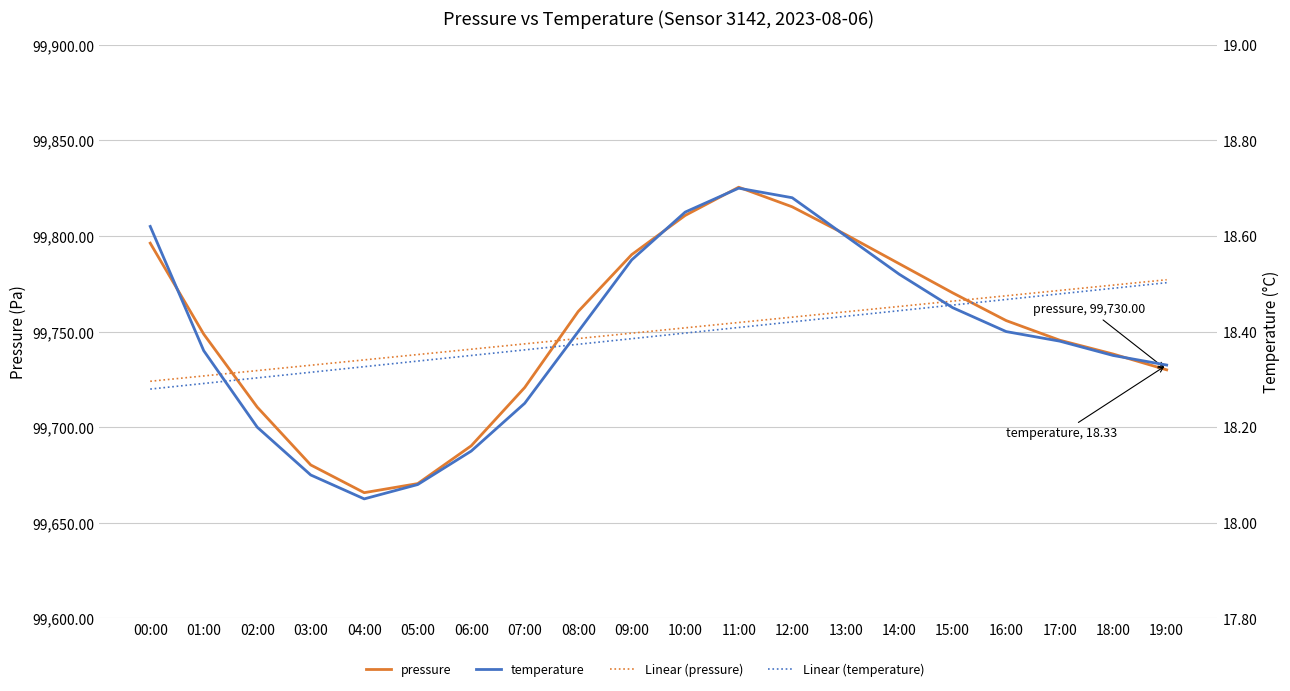

What are all the series names shown in the legend?

pressure, Linear (pressure), temperature, Linear (temperature)